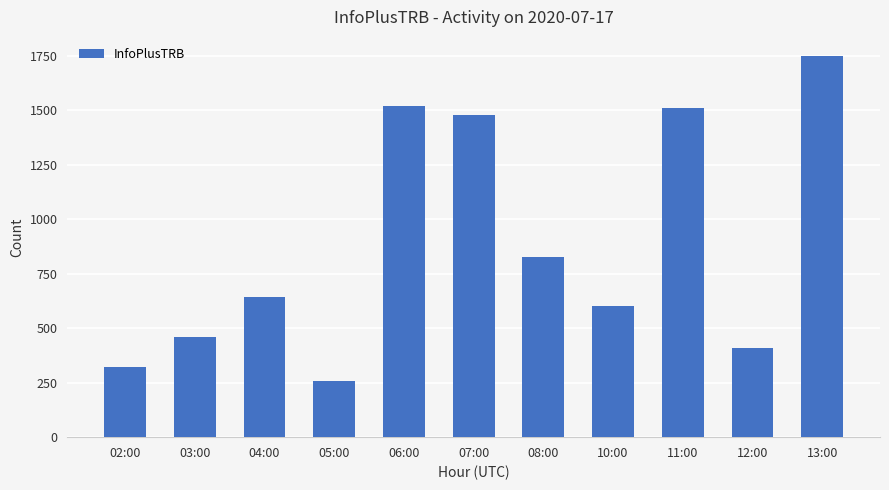

What is the value of the 10th bar from the left?

409